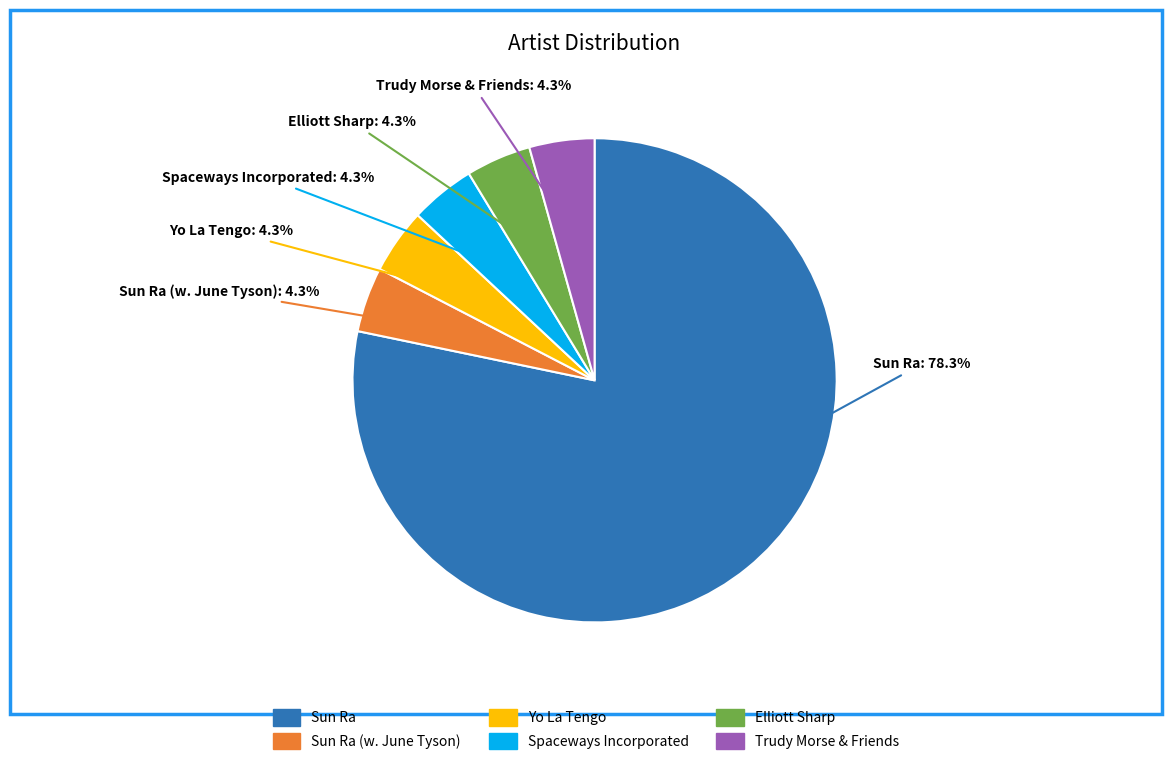

Is it true that Spaceways Incorporated is 4% of the pie?

True